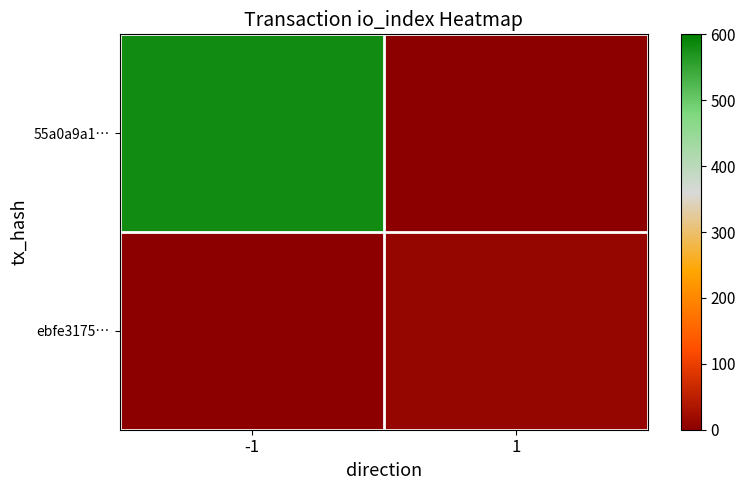

Which has a higher value, 1 or -1?

-1